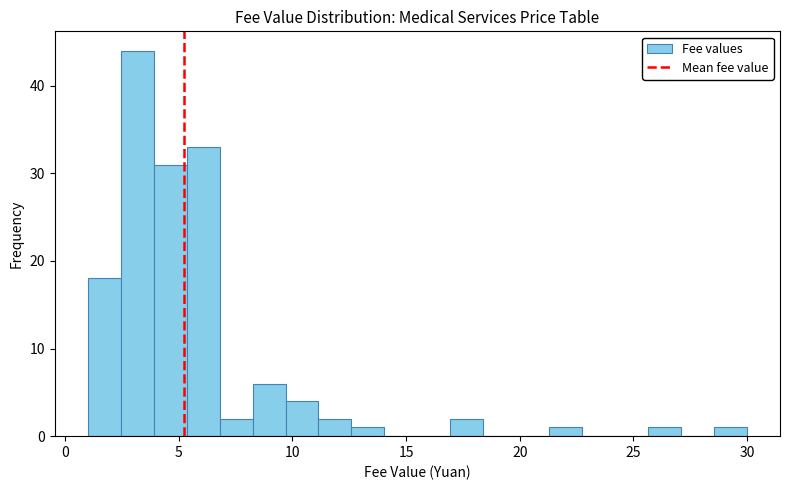

Read against the x-axis, roughly where is the centre of the tallest bar?

3.0